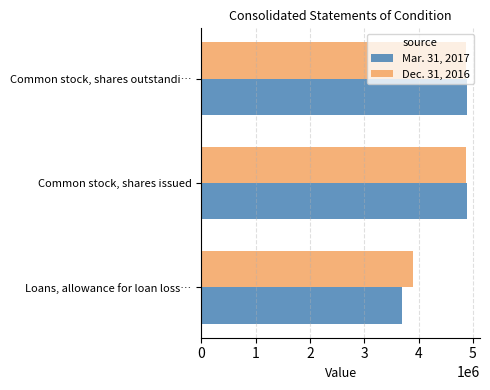

What is the total value across all series at Common stock, shares outstandi…?

9769658